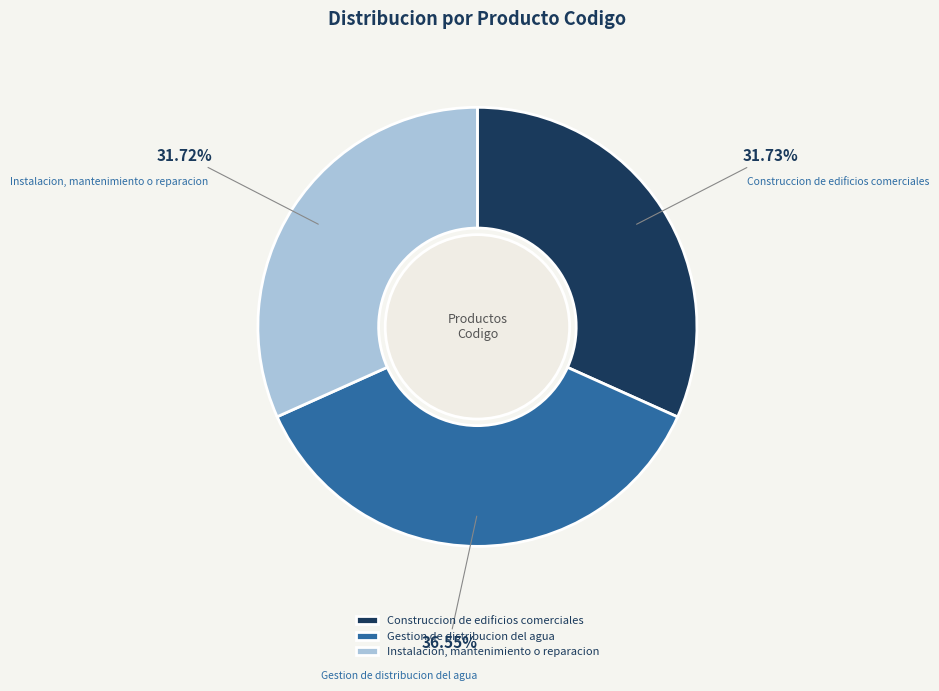

Is Instalacion, mantenimiento o reparacion the majority of the pie?

No